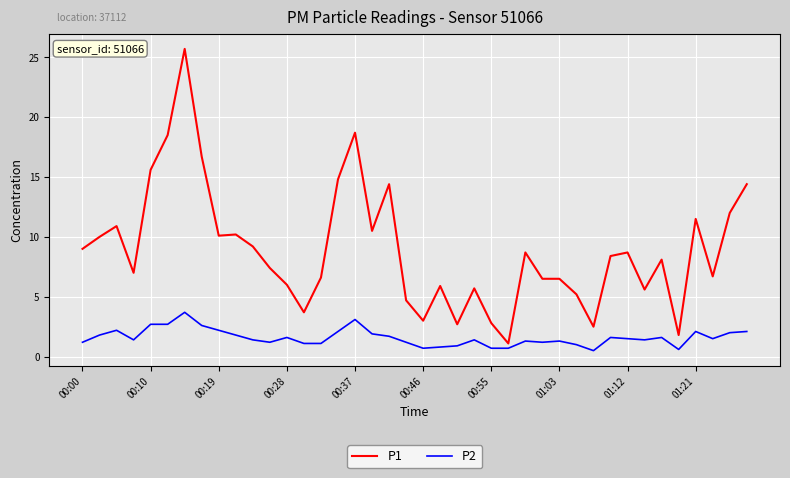

What are all the series names shown in the legend?

P1, P2